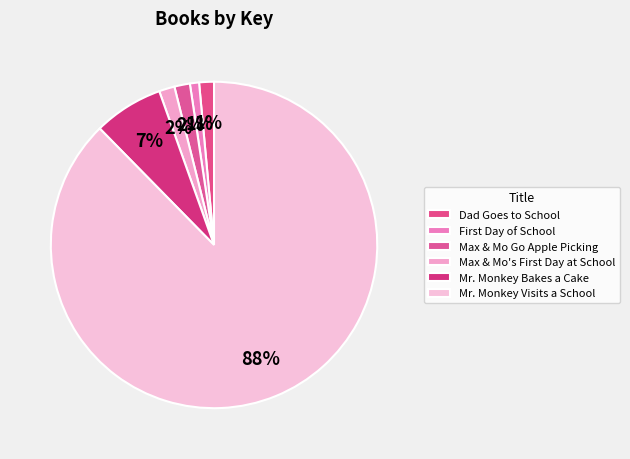

Is Mr. Monkey Visits a School the majority of the pie?

Yes